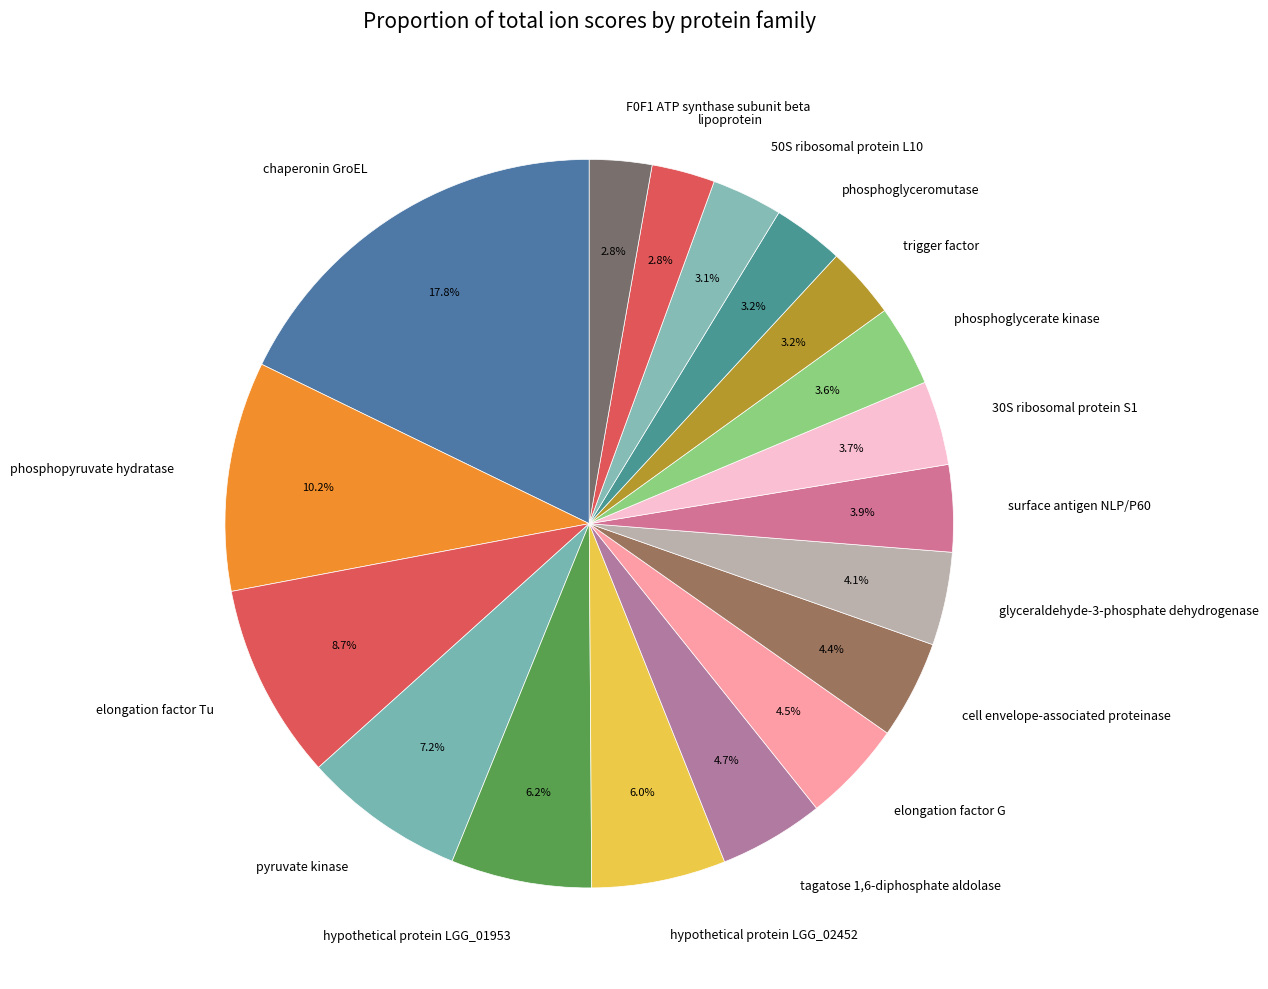

How many slices are in this pie chart?

18